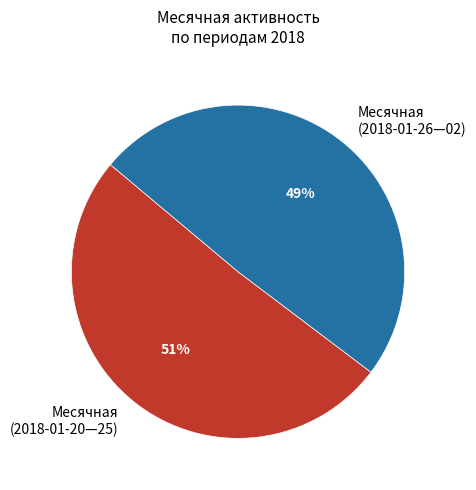

Which category has the biggest portion of the pie?

Месячная (2018-01-20—25)